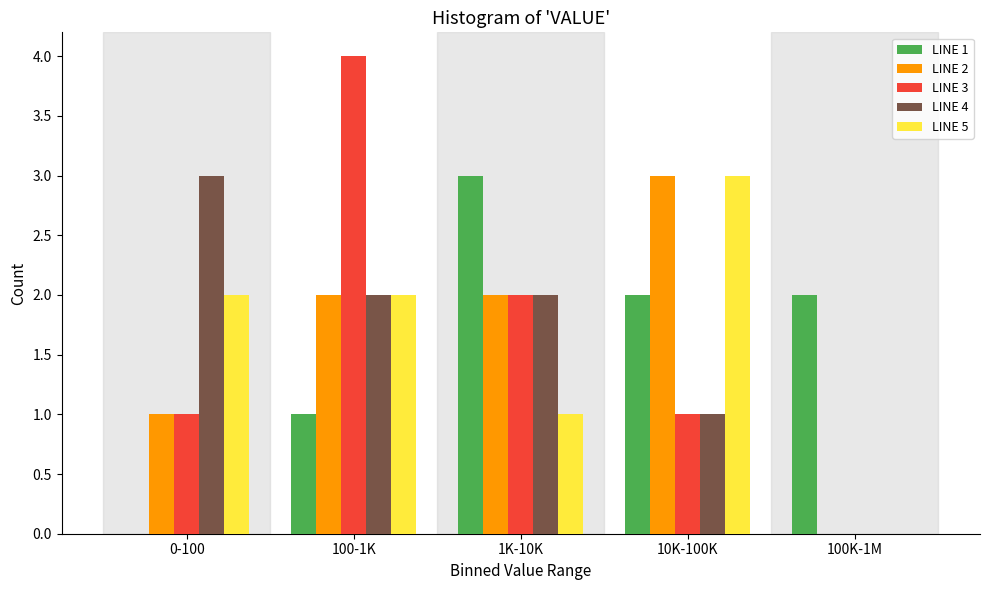

Reading left to right, transcribe all the data shown in this chart.

LINE 1: 0-100=0	100-1K=1	1K-10K=3	10K-100K=2	100K-1M=2
LINE 2: 0-100=1	100-1K=2	1K-10K=2	10K-100K=3	100K-1M=0
LINE 3: 0-100=1	100-1K=4	1K-10K=2	10K-100K=1	100K-1M=0
LINE 4: 0-100=3	100-1K=2	1K-10K=2	10K-100K=1	100K-1M=0
LINE 5: 0-100=2	100-1K=2	1K-10K=1	10K-100K=3	100K-1M=0